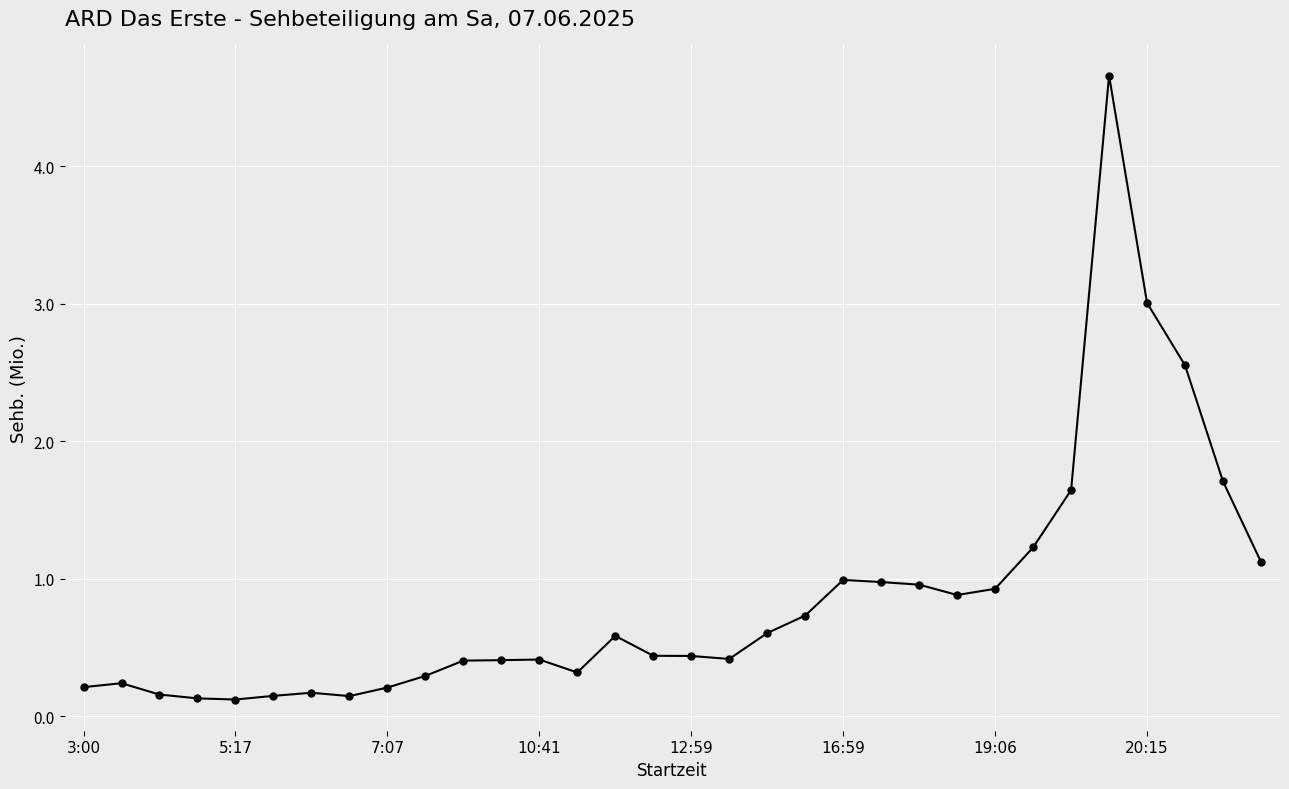

What is the value of the 11th point from the left?

0.4